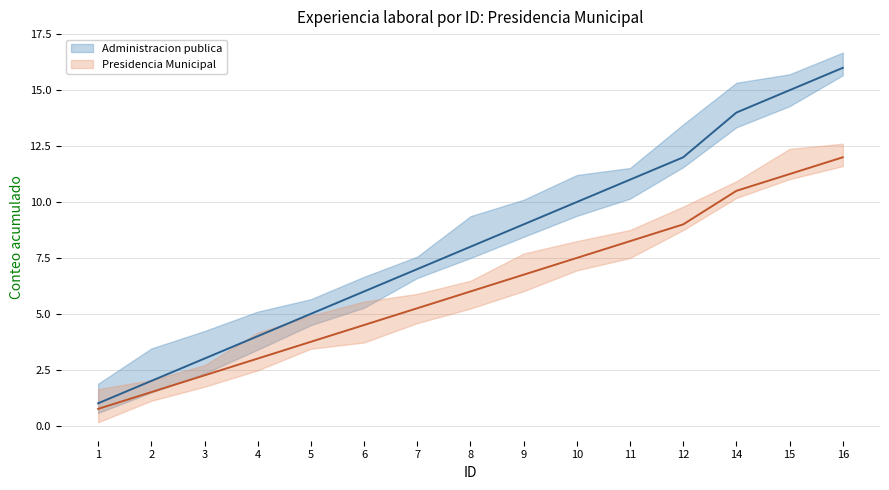

Where does the Administracion publica series first go above 8?

9